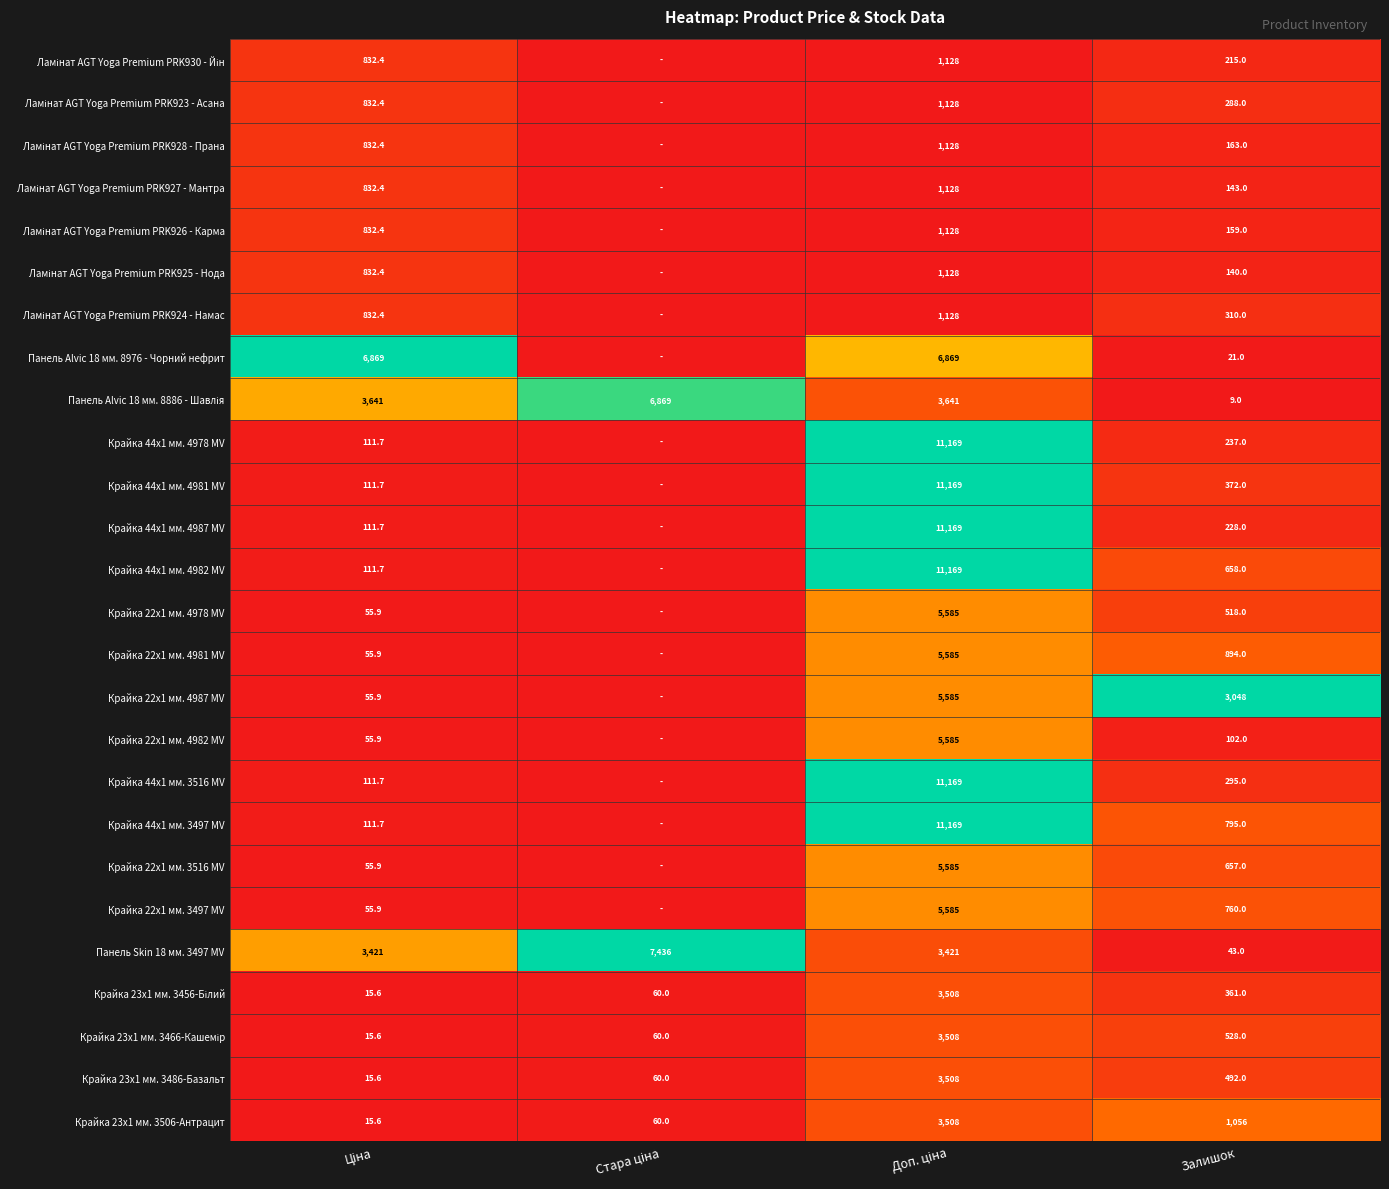

What is the difference between the maximum and minimum values in the Панель Skin 18 мм. 3497 MV series?

7393.0